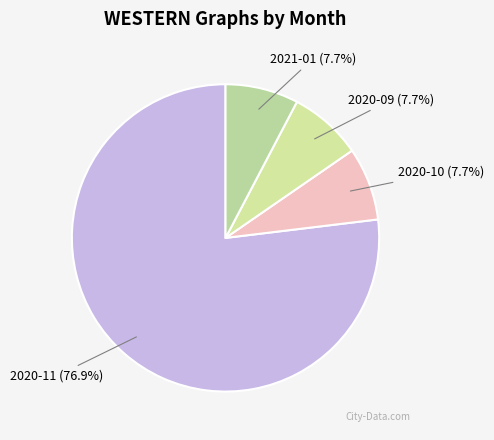

Count the number of slices in the pie.

4